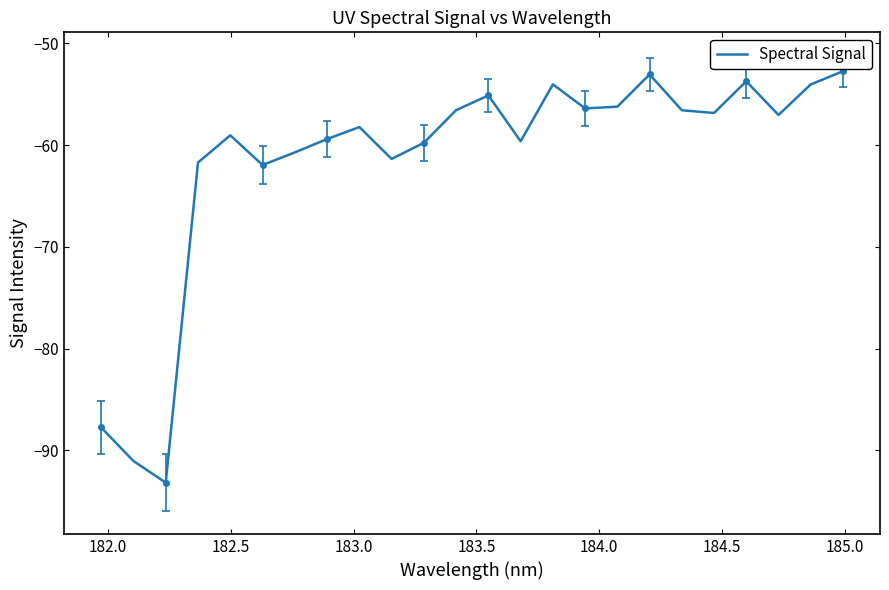

Does the chart have visible grid lines?

No